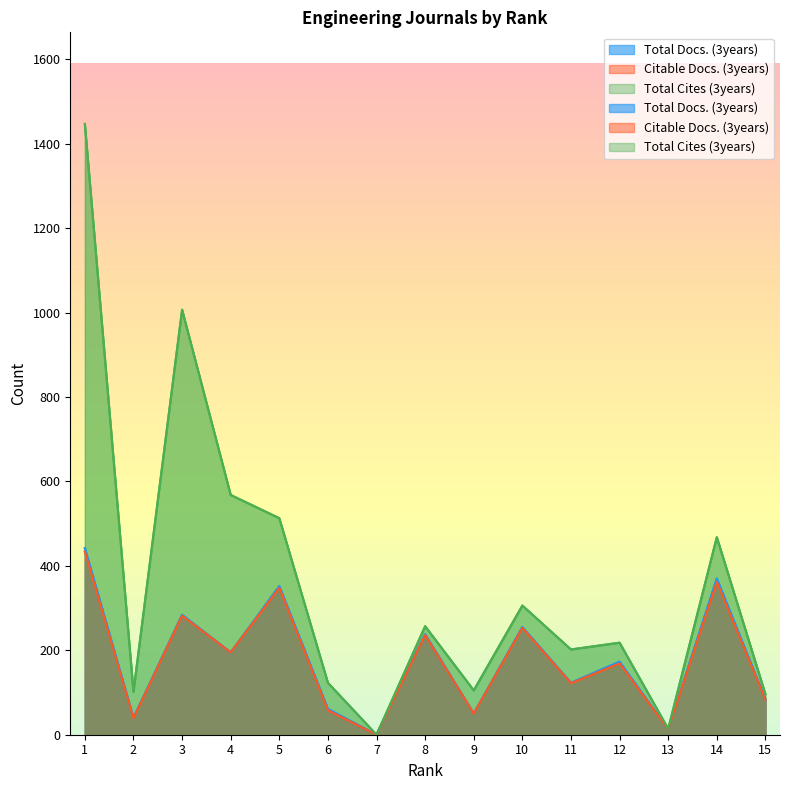

What is the total value across all series at 8?

731